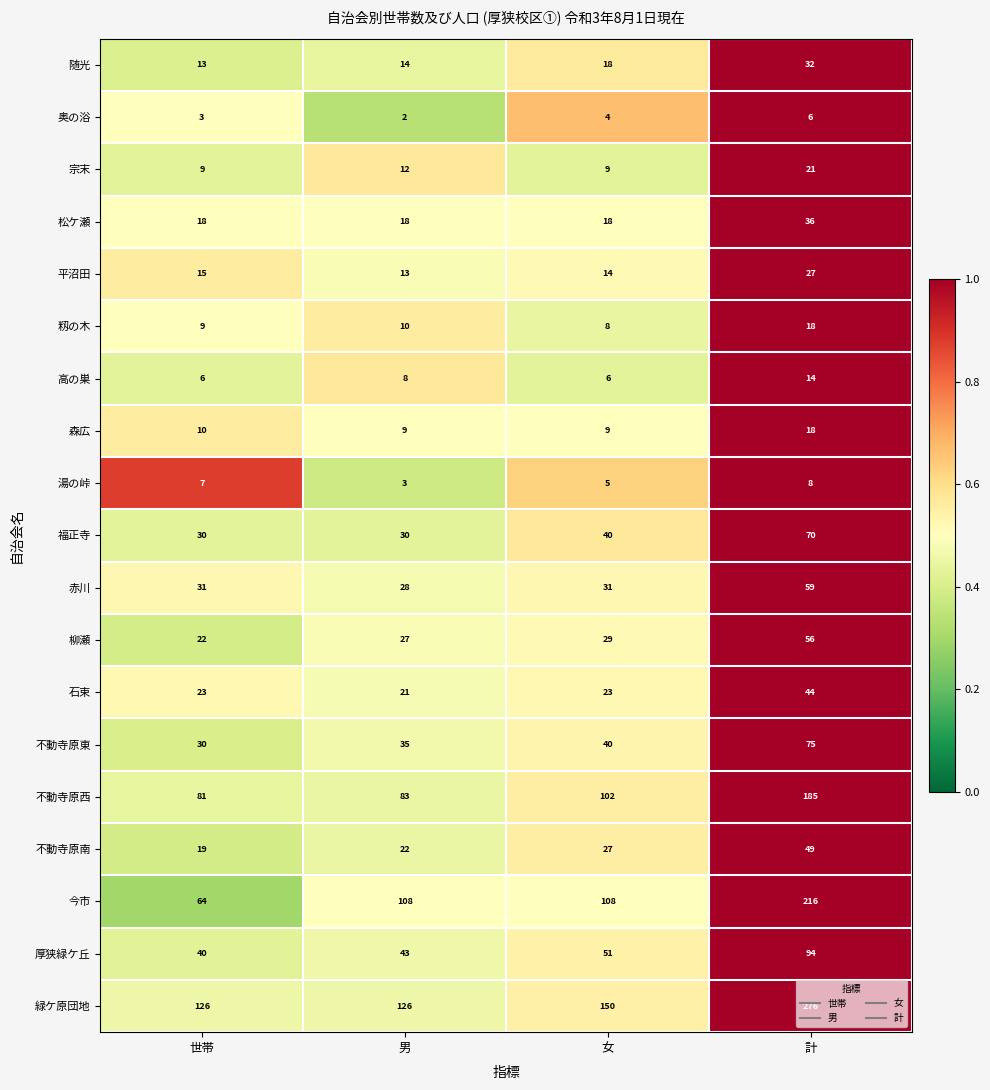

How many categories are shown in the chart?

4